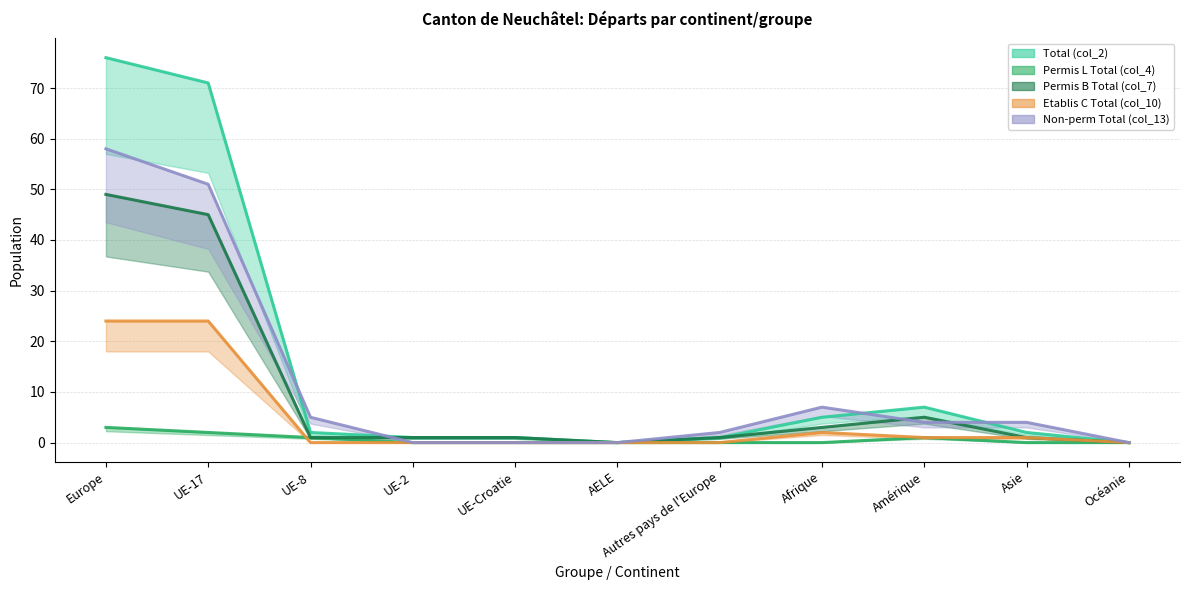

At which label does Total (col_2) first exceed 2?

Europe